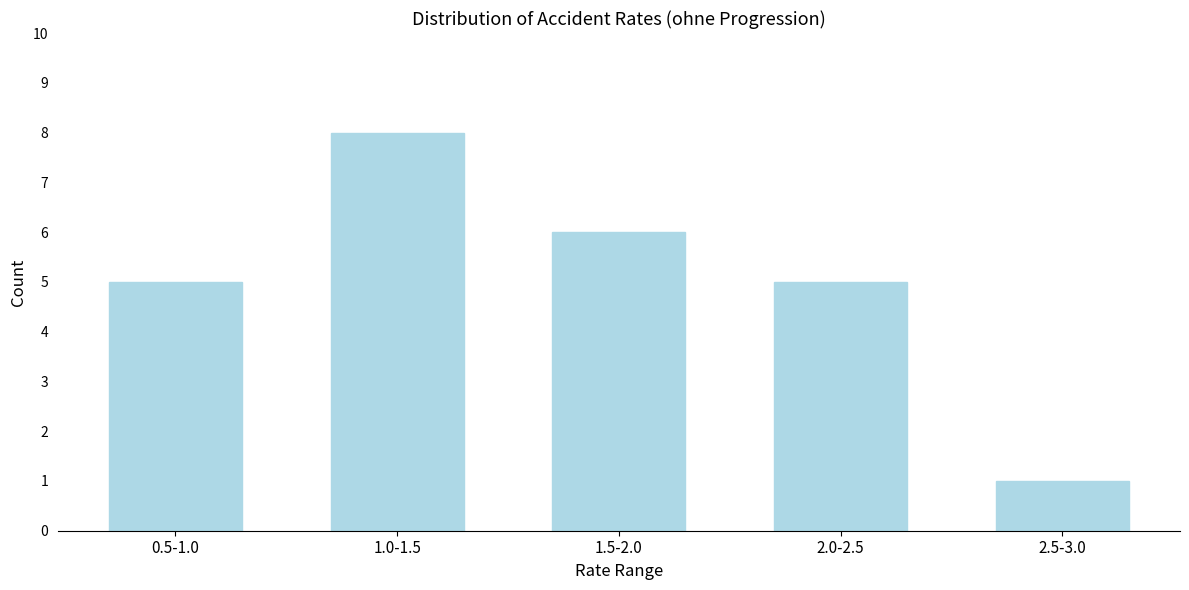

Reading left to right, list all the values displayed in this chart.

0.5-1.0=5	1.0-1.5=8	1.5-2.0=6	2.0-2.5=5	2.5-3.0=1